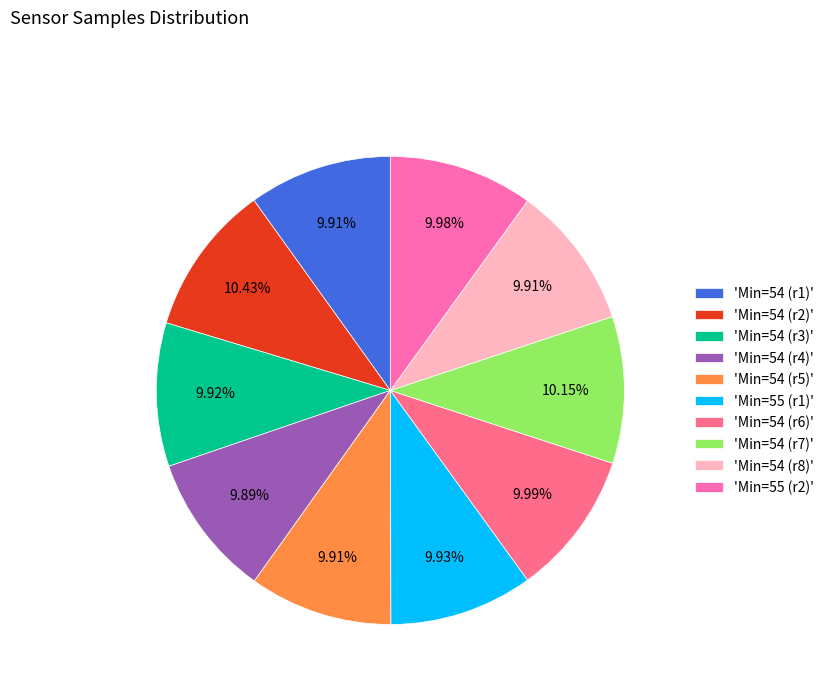

Is the sum of 'Min=55 (r1)' and 'Min=54 (r5)' greater than half?

No